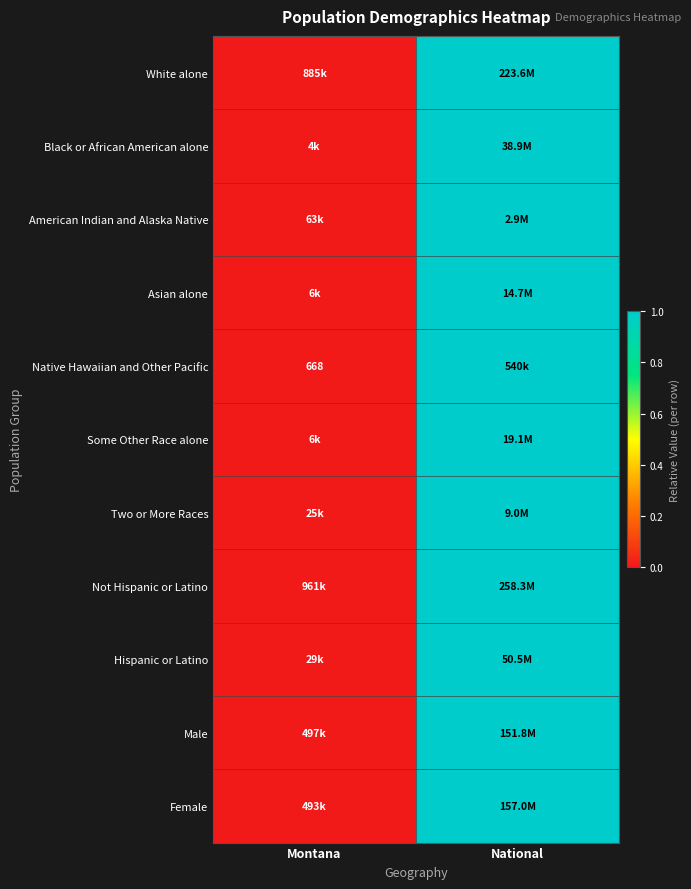

True or false: Two or More Races has a value of 0 at National.

False